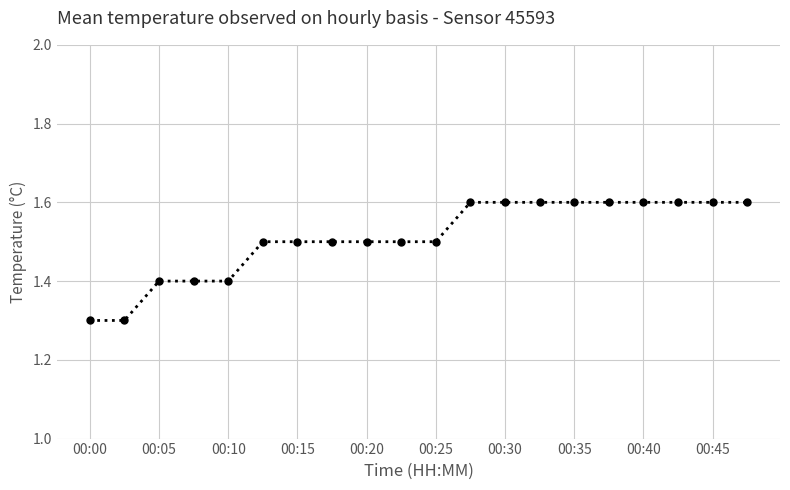

Reading left to right, what are all the values shown in this chart?

1.3	1.3	1.4	1.4	1.4	1.5	1.5	1.5	1.5	1.5	1.5	1.6	1.6	1.6	1.6	1.6	1.6	1.6	1.6	1.6